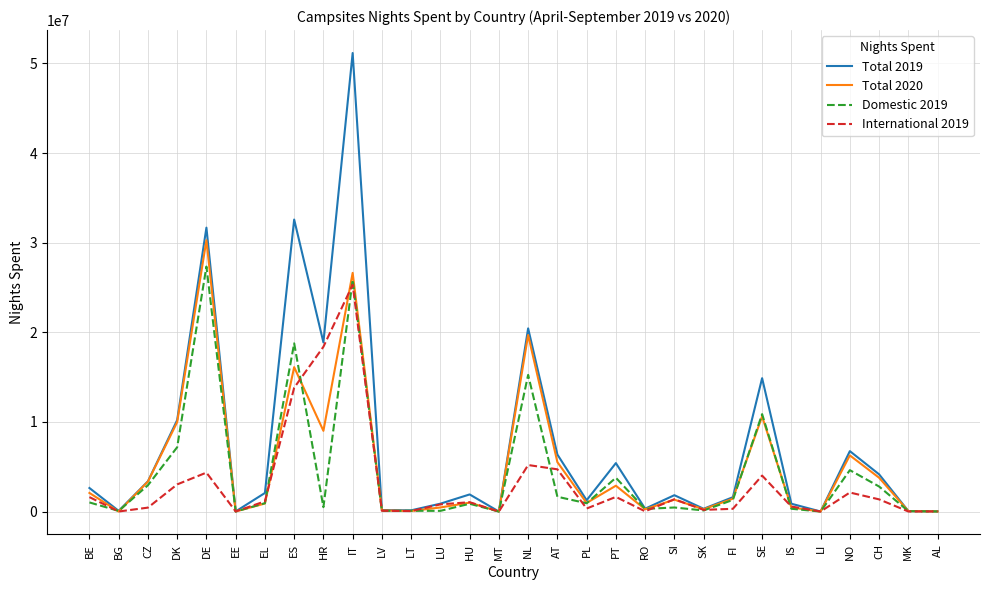

What is the difference between the second highest and minimum values in the Total 2019 series?

32584010